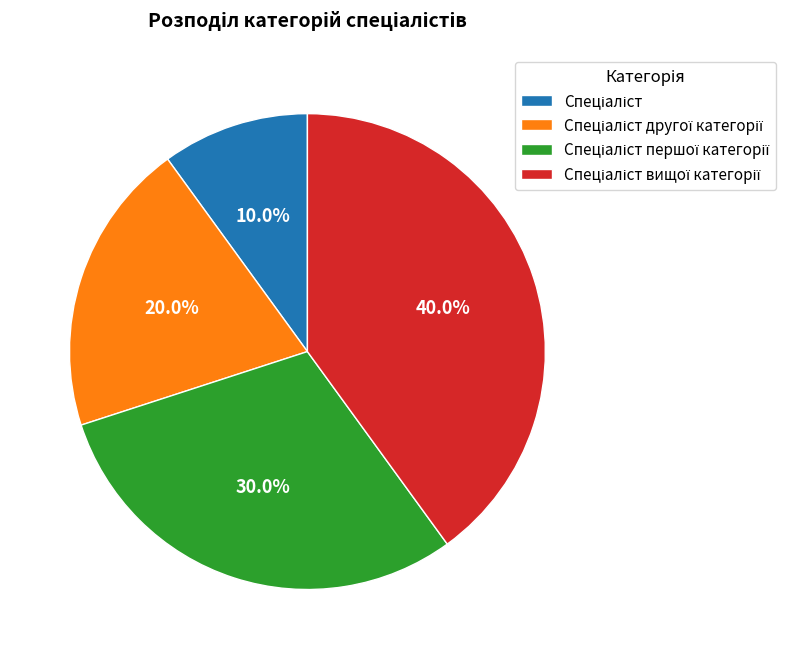

Is there a majority slice in this chart?

No